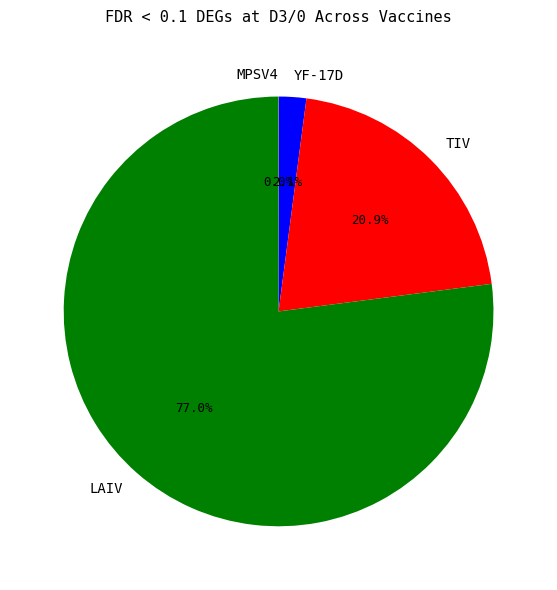

Is it true that YF-17D is 2% of the pie?

True